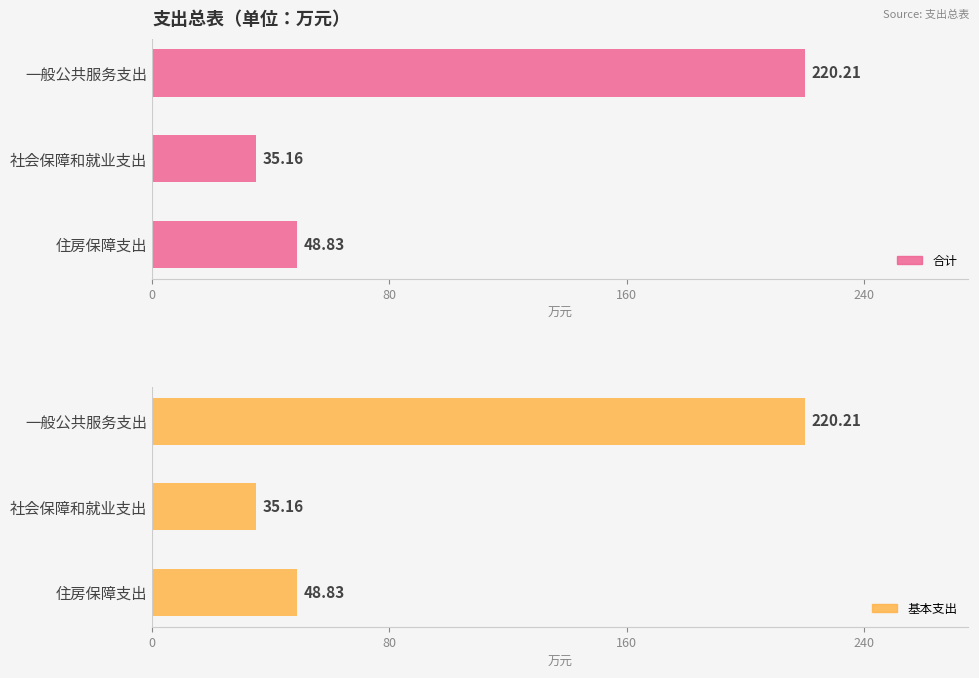

What is the average value of the 基本支出 series?

101.4